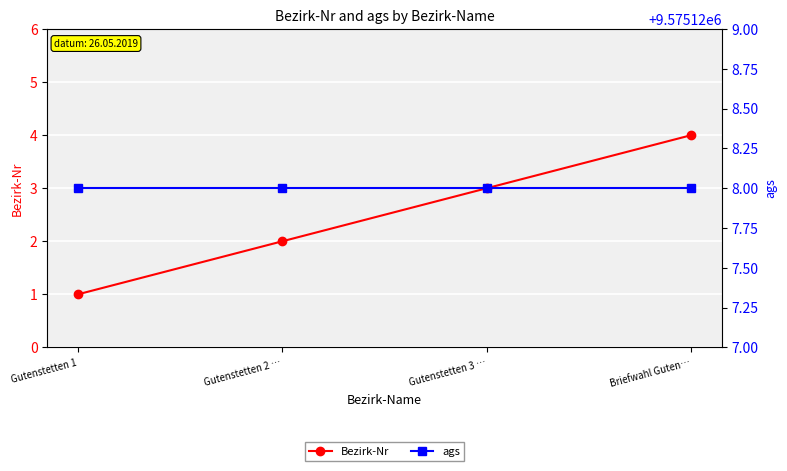

Rank the series by their maximum value, from lowest to highest.

Bezirk-Nr, ags